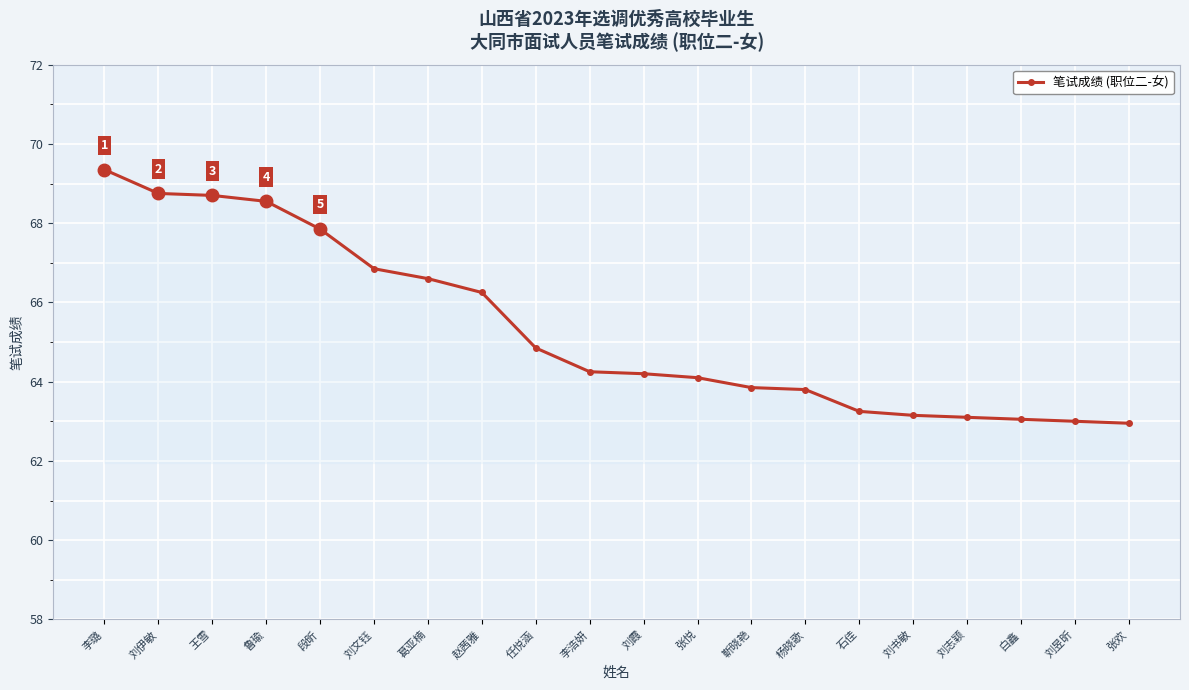

What is the label of the 18th point from the right?

王雪